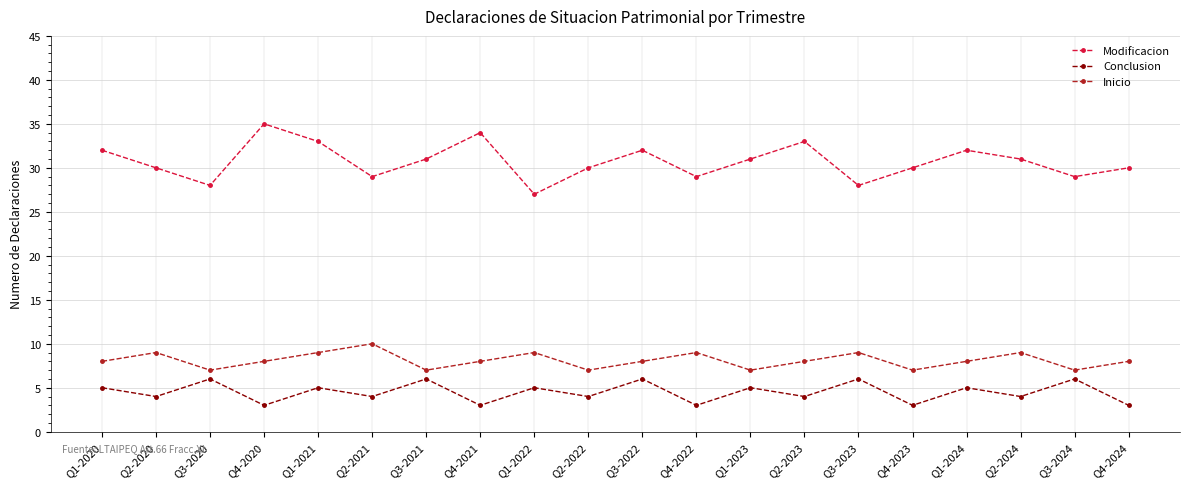

The Modificacion series shows 30 at Q2-2022. True or false?

True